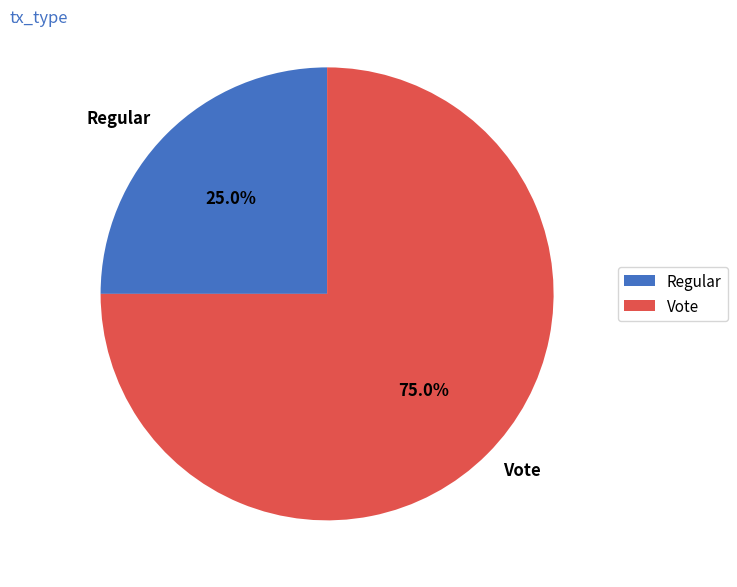

How many slices are in this pie chart?

2